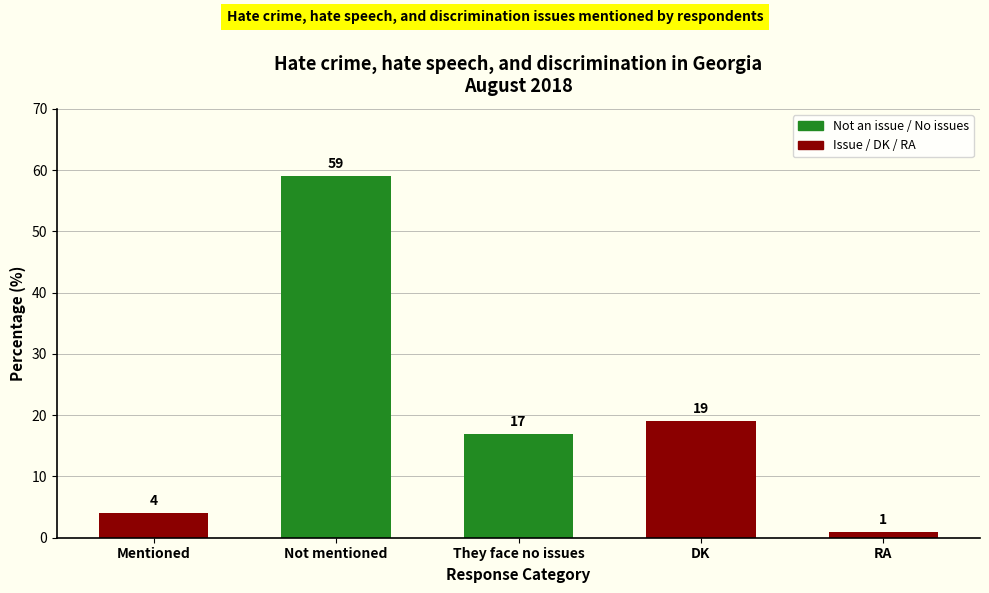

How many data points are less than 17?

2